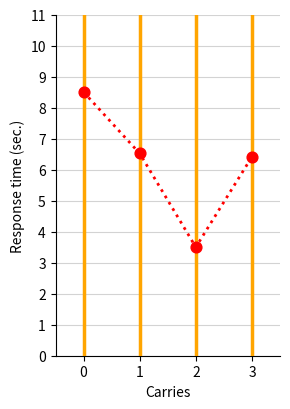

Where is the first local minimum?

2